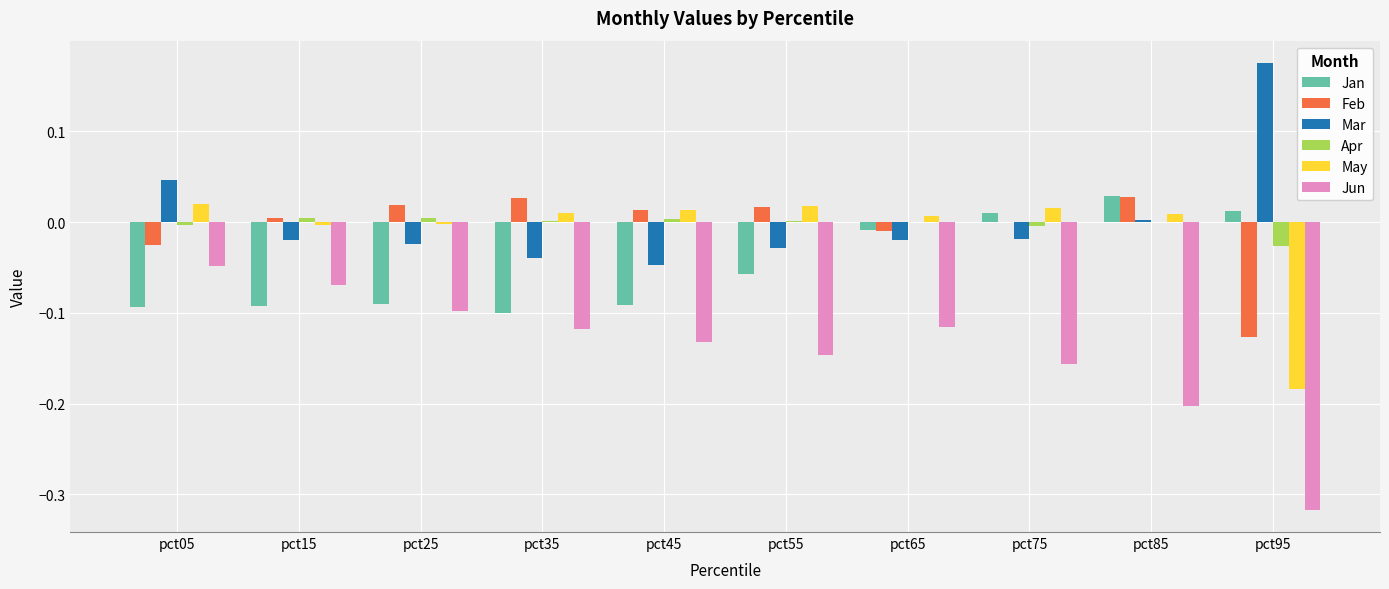

Which series changed the most between pct05 and pct45?

Mar